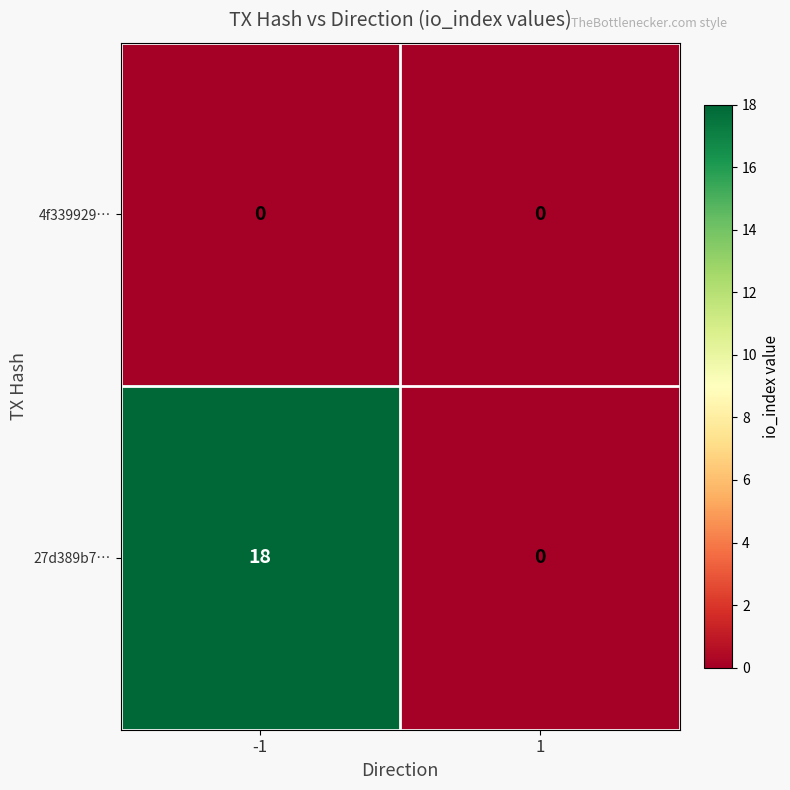

How many distinct data groups are displayed?

2